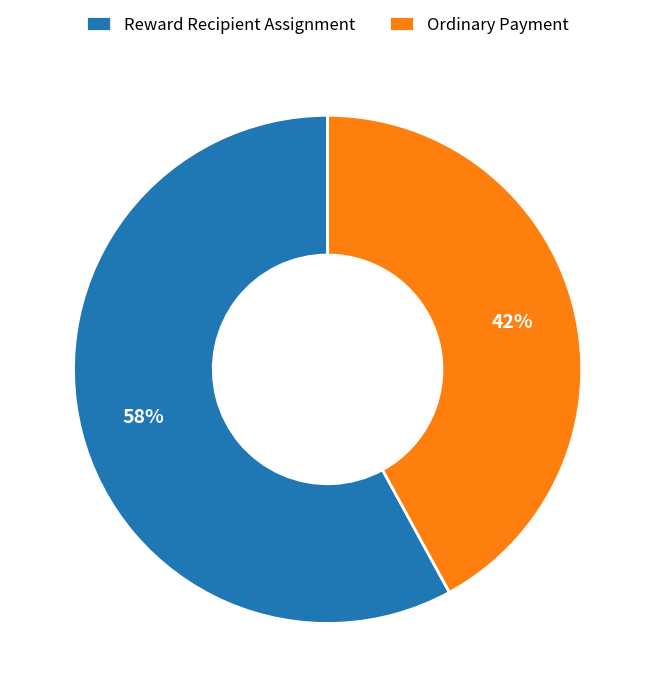

To the nearest percent, what percentage of the pie is Ordinary Payment?

42%